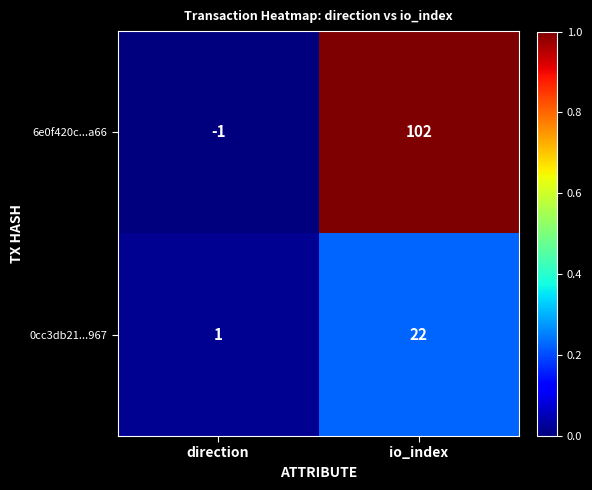

What is the difference between the highest and lowest values at io_index?

80